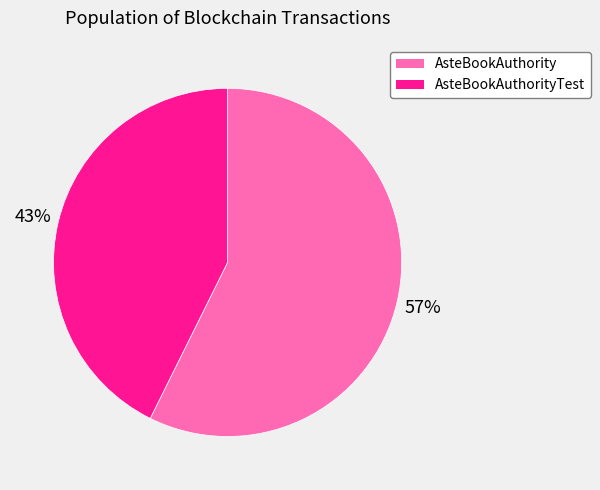

Combined, do AsteBookAuthorityTest and AsteBookAuthority account for over 50%?

Yes